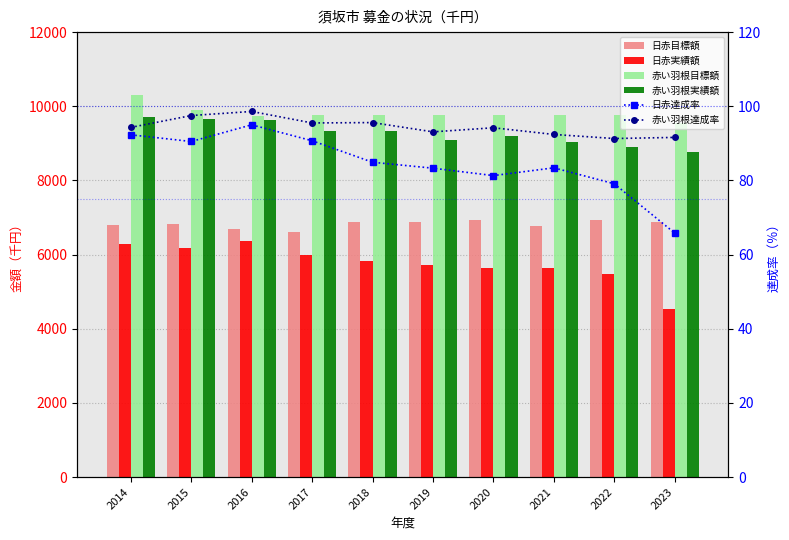

Which category has the highest value in the 赤い羽根_実績額 series?

2014